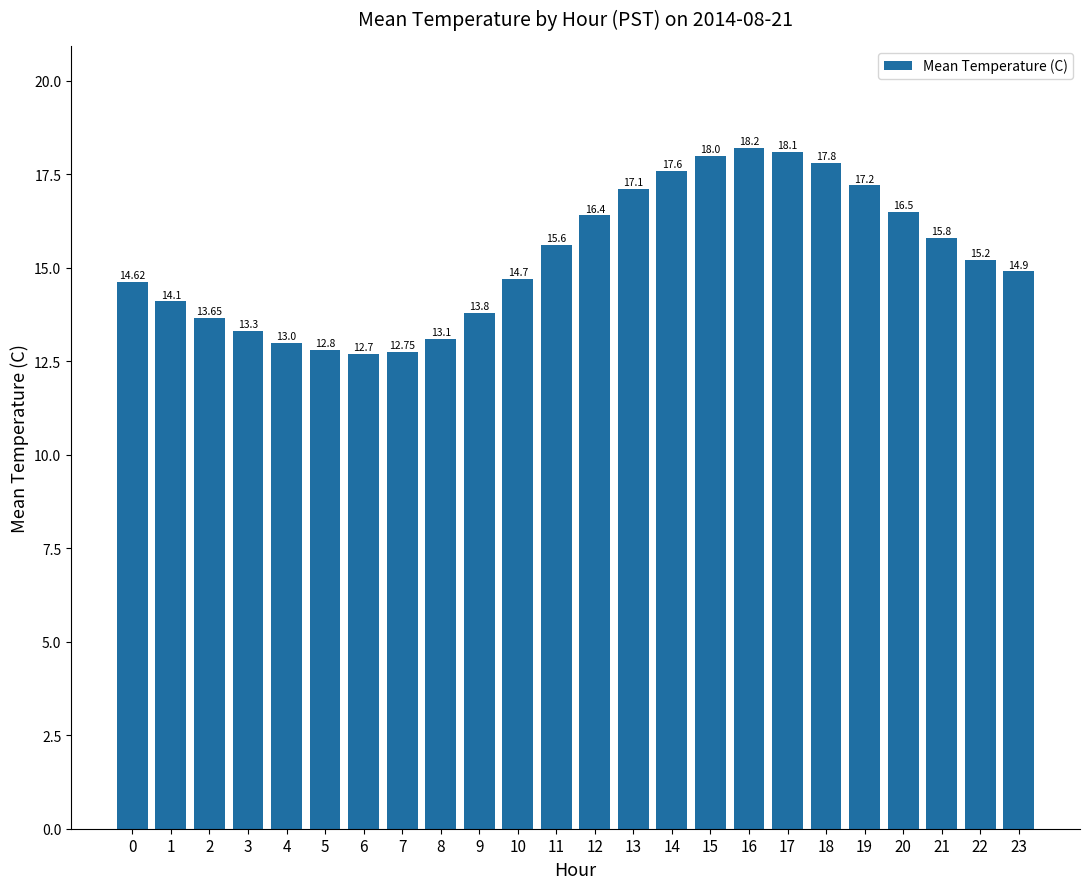

Rank the categories by value from lowest to highest.

6, 7, 5, 4, 8, 3, 2, 9, 1, 0, 10, 23, 22, 11, 21, 12, 20, 13, 19, 14, 18, 15, 17, 16